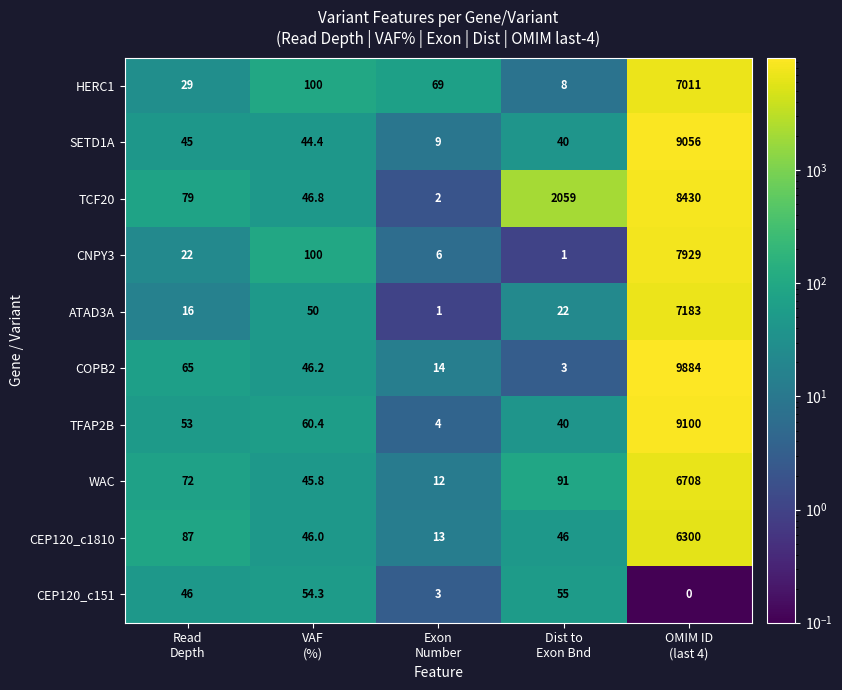

What is the highest value of the CEP120_c151 series?

55.0